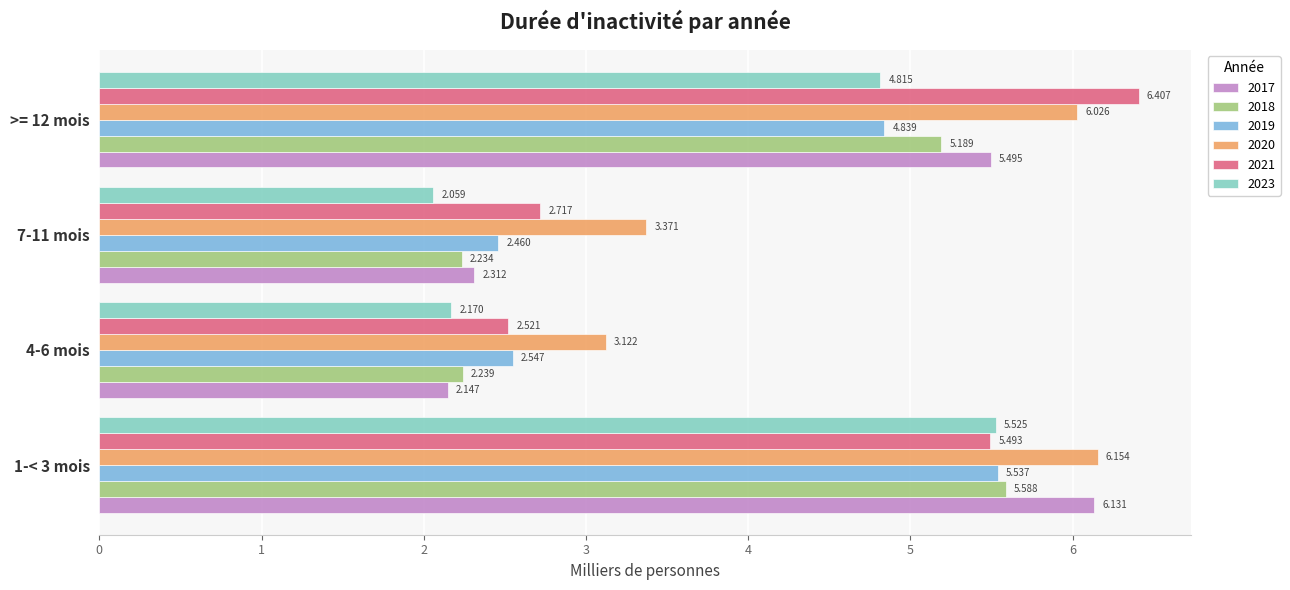

What is the spread (max minus min) of values at 7-11 mois?

1.3